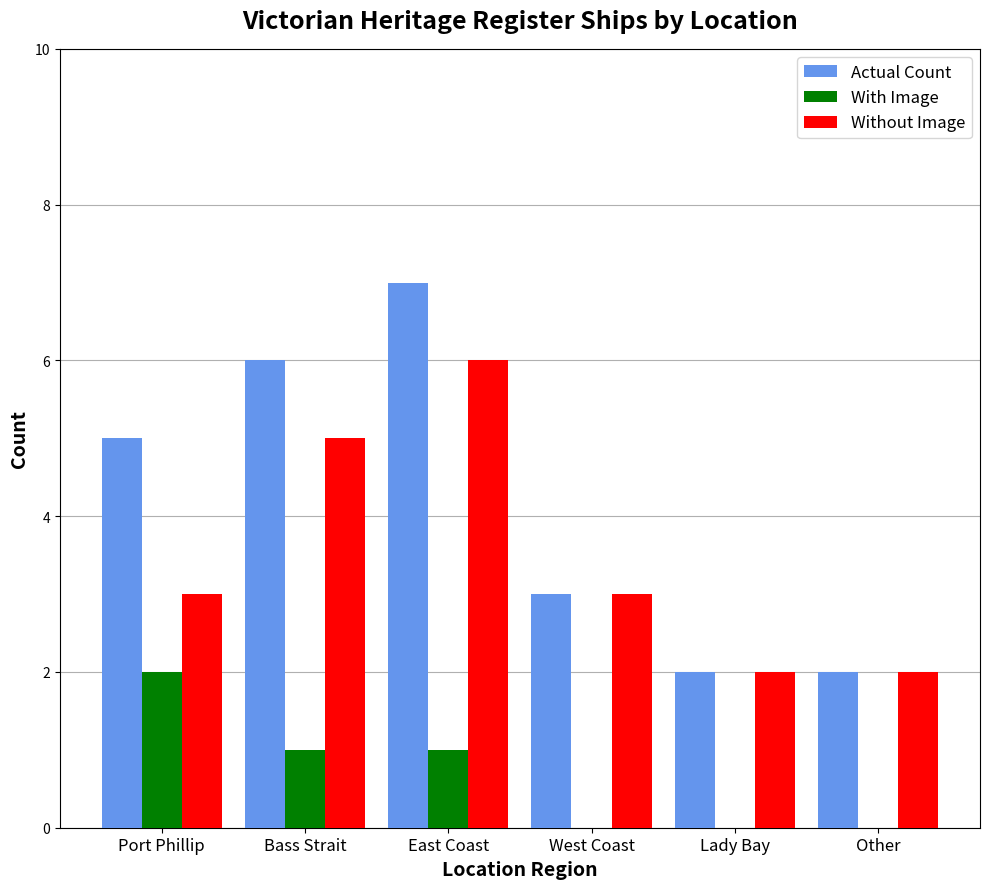

What is the sum of all Actual Count values?

25